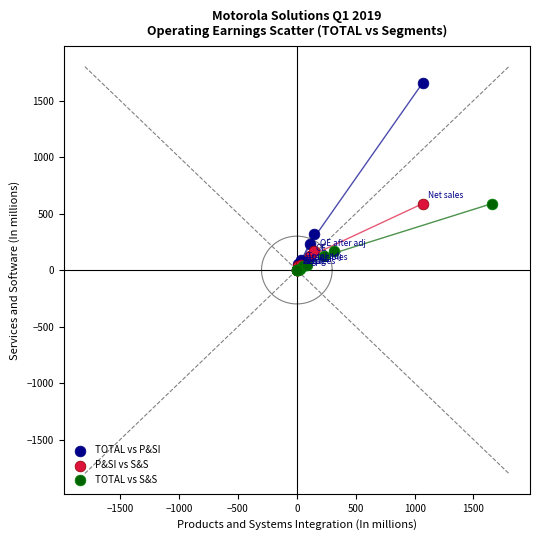

Which series has the largest Y range (max minus min)?

TOTAL vs P&SI